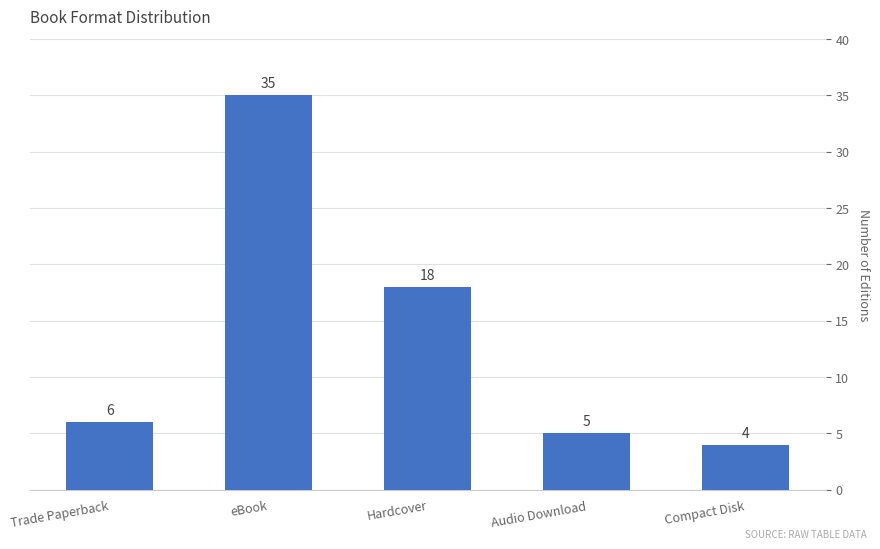

Reading left to right, extract all data points from this chart.

6	35	18	5	4